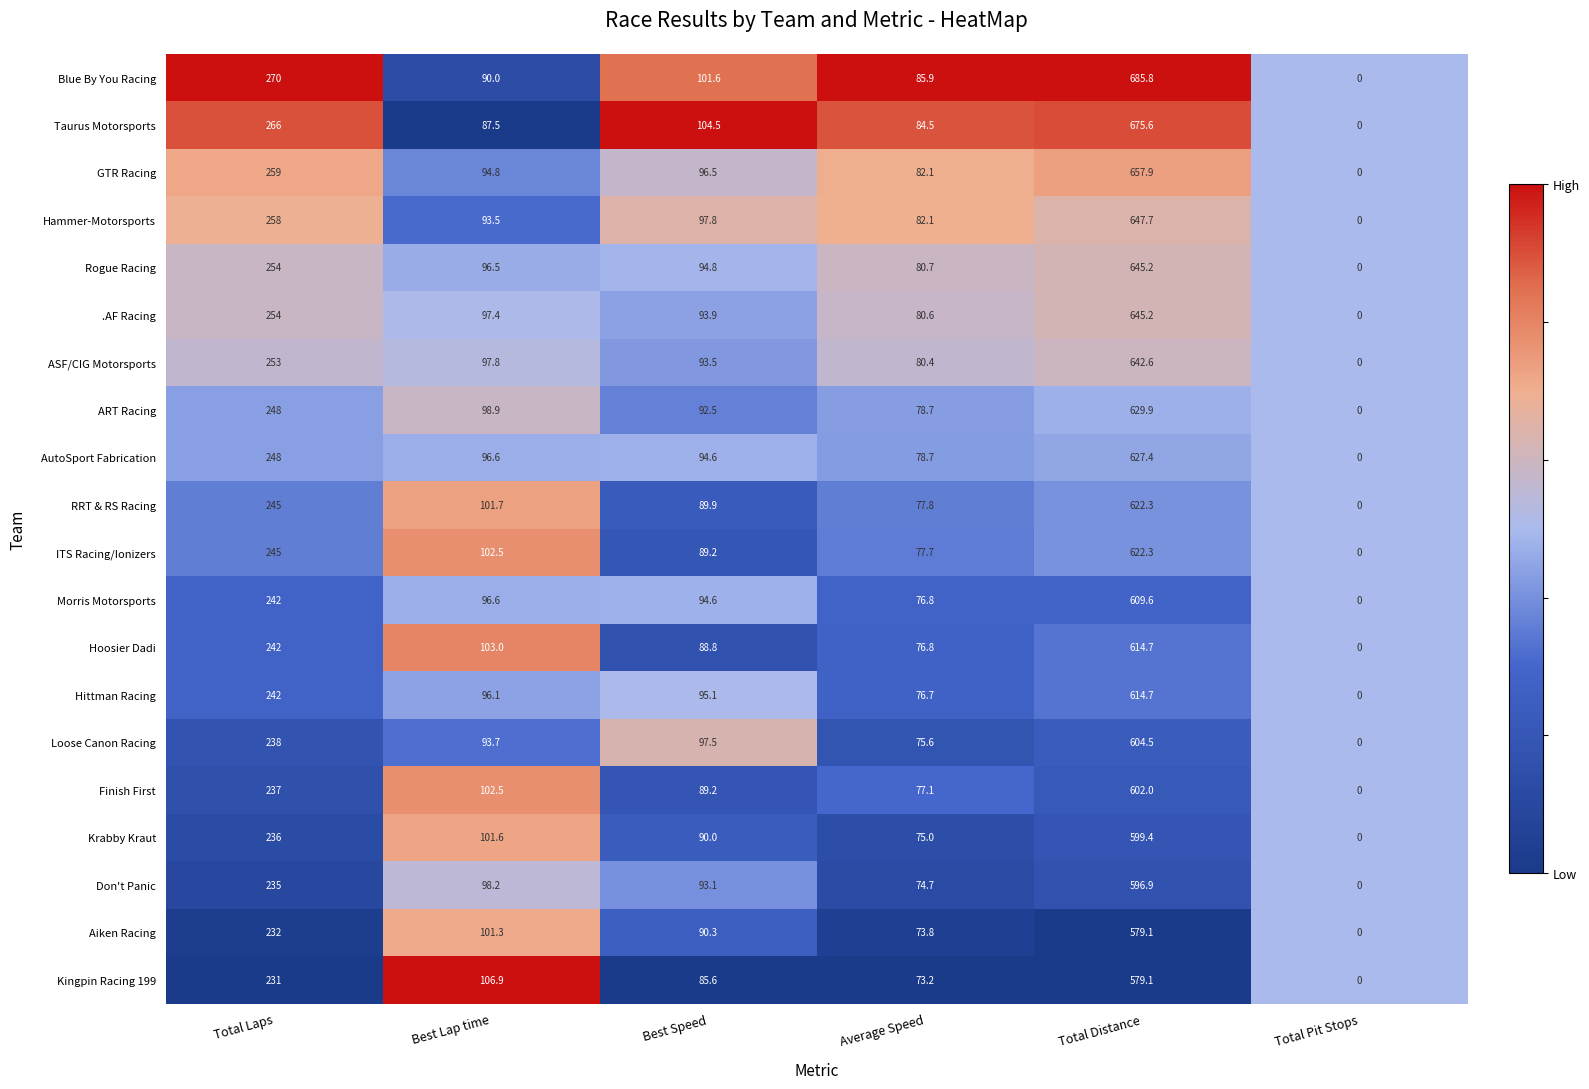

Where is AutoSport Fabrication nearest to the value 313?

Total Laps